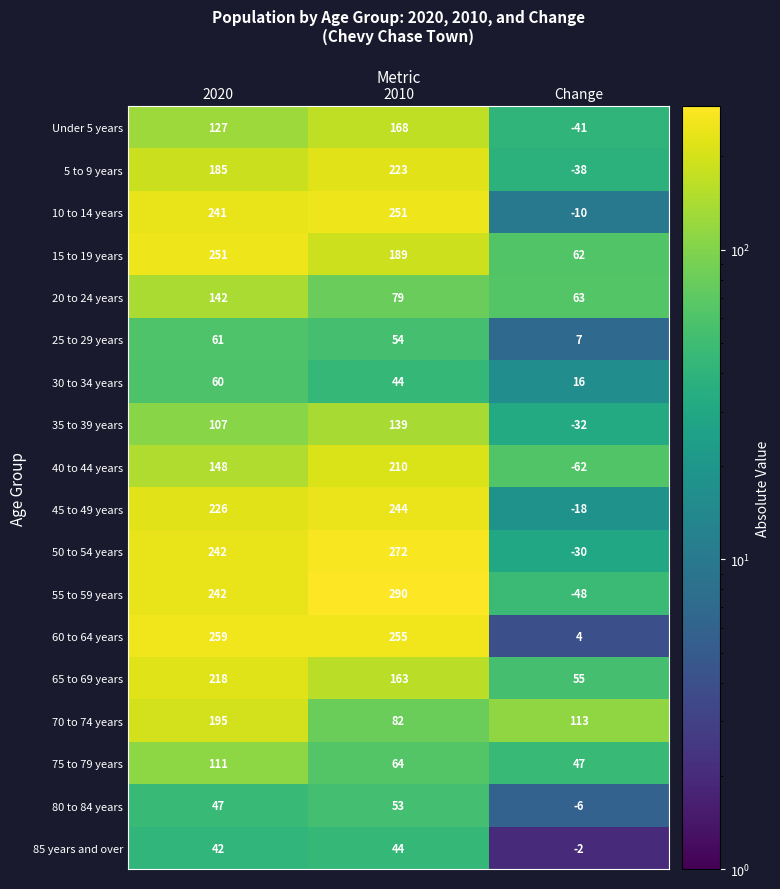

At which category is the sum across all series the highest?

2020